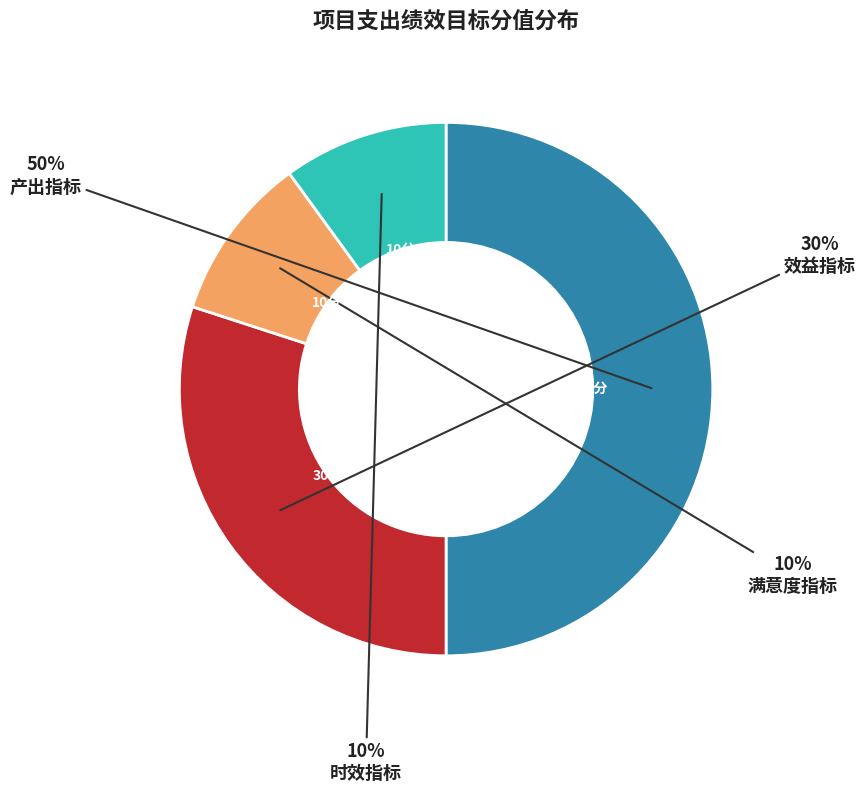

How many slices are in this pie chart?

4